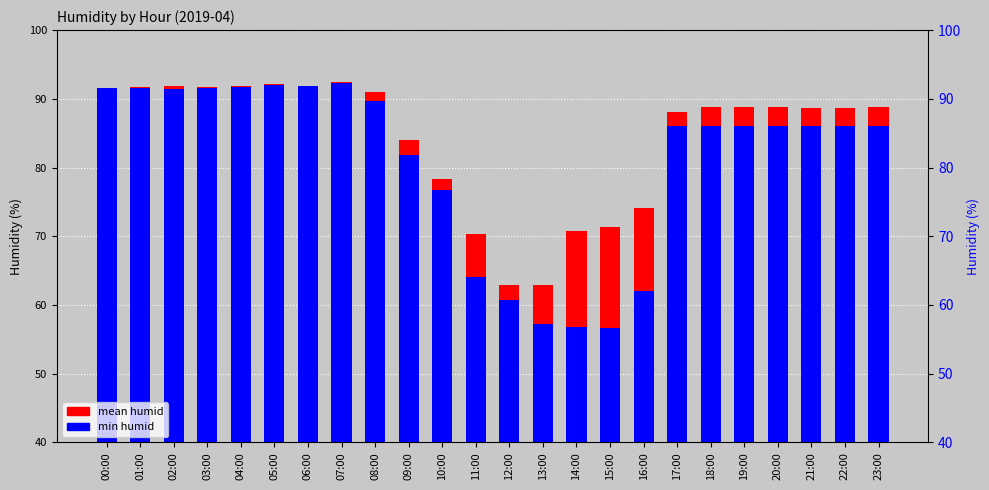

List the series in order of their peak value, lowest first.

min humid, mean humid